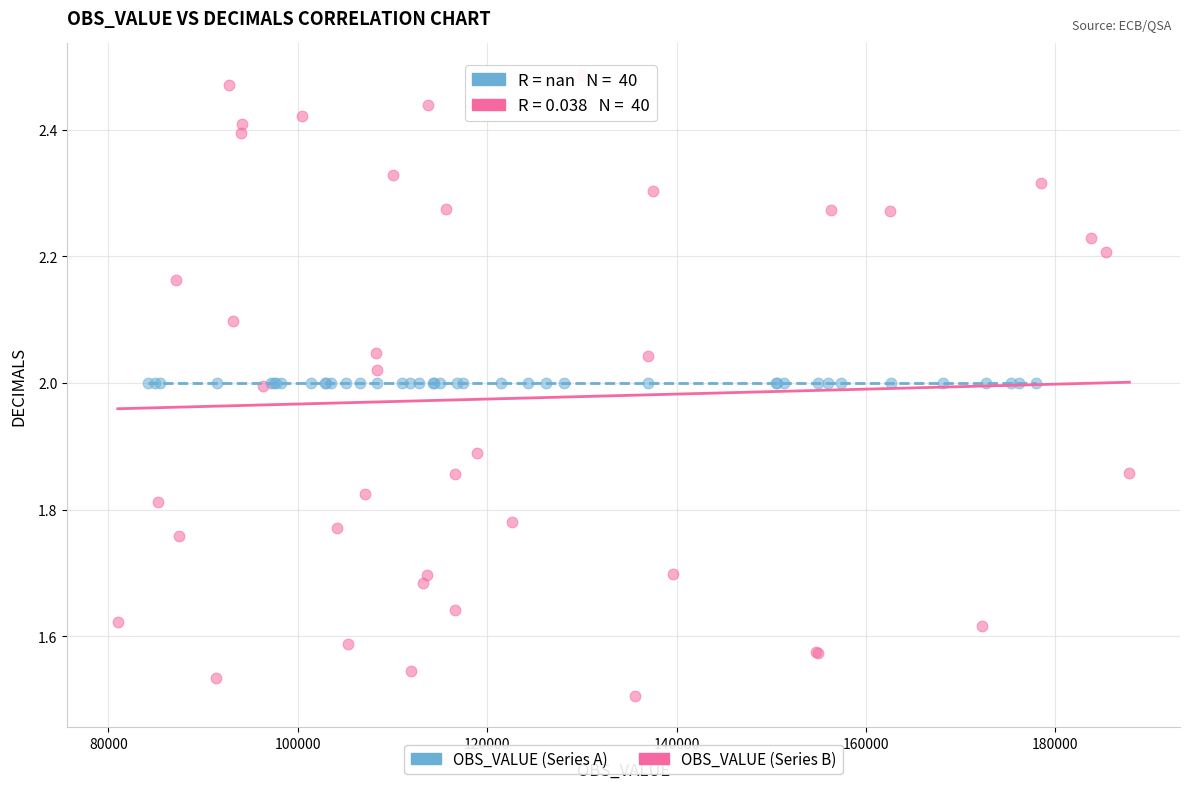

Which series reaches the minimum Y coordinate?

OBS_VALUE (Series B)